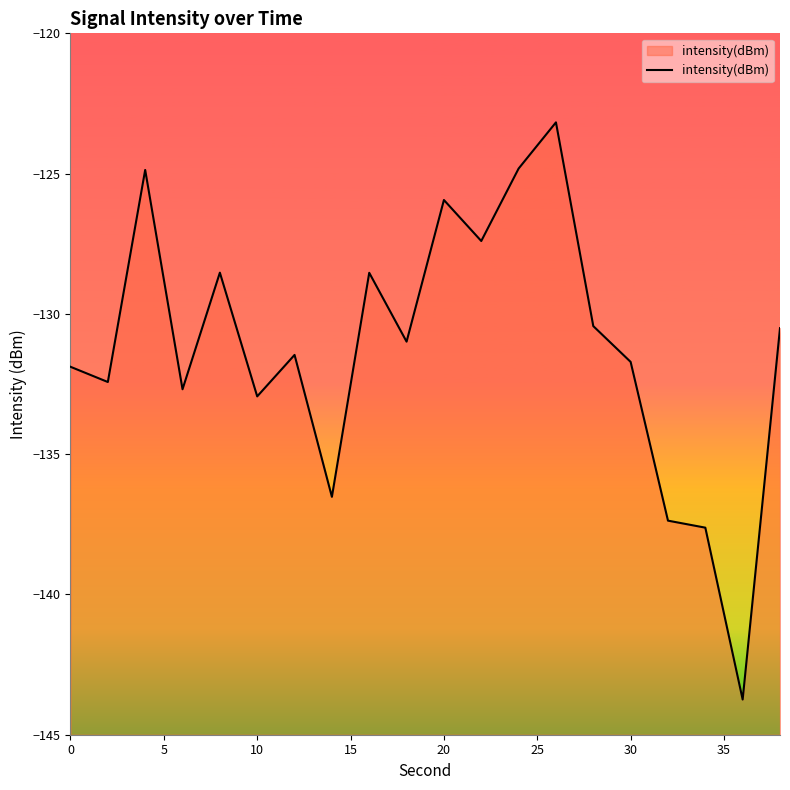

Count the number of values greater than -130.

7